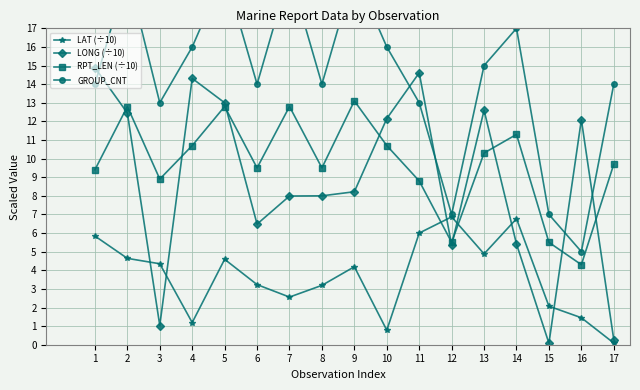

At which label does LAT (÷10) first exceed 4?

1